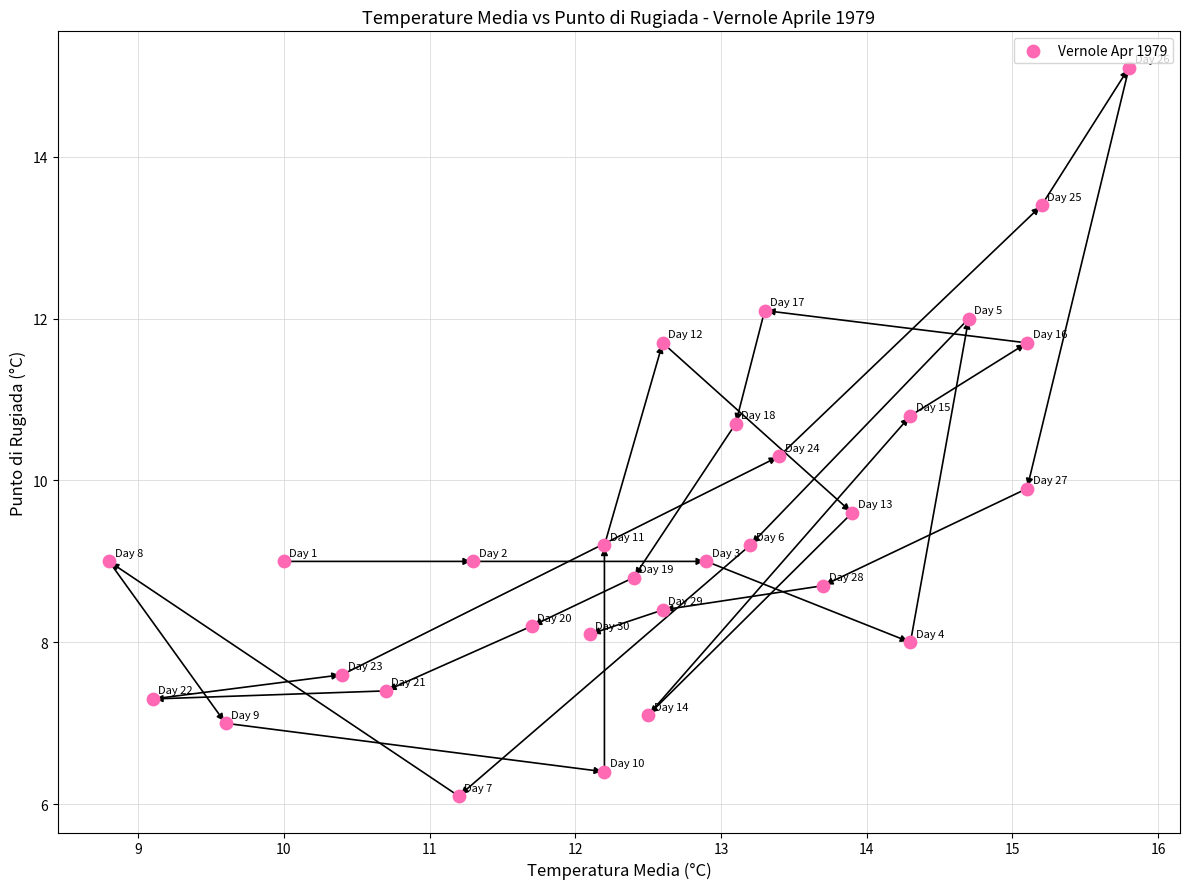

What is the range of Y values (max minus min)?

9.0